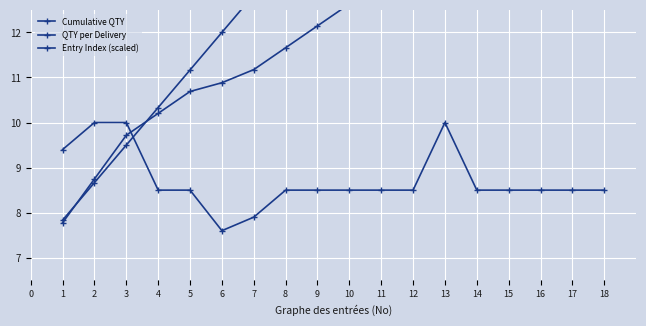

How many distinct data groups are displayed?

3